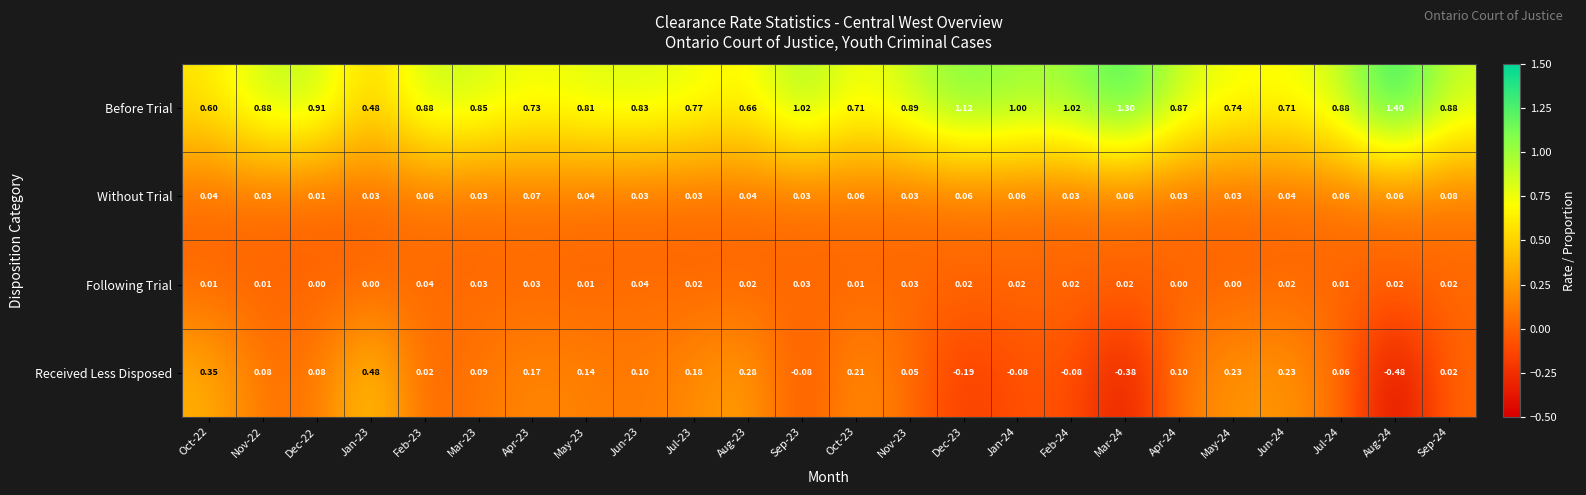

Which series changed the most between Aug-23 and Jan-24?

Received Less Disposed